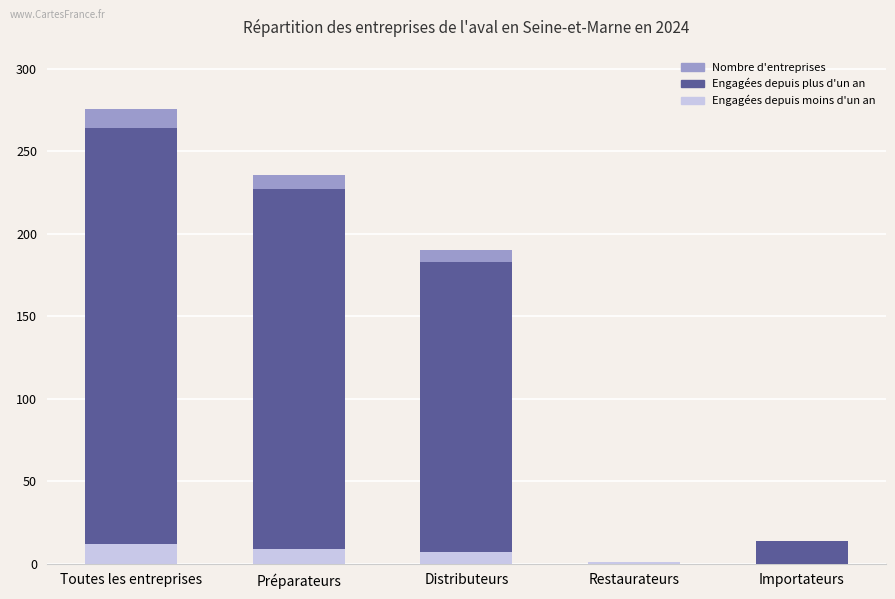

The value of Nombre d'entreprises engagées depuis plus d'un an at Préparateurs is 401. True or false?

False